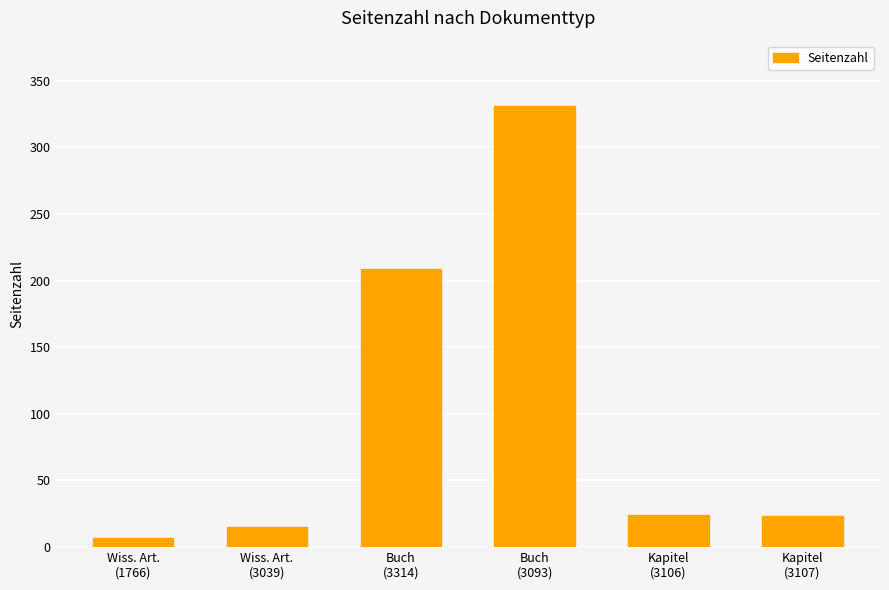

What is the greatest value displayed?

331